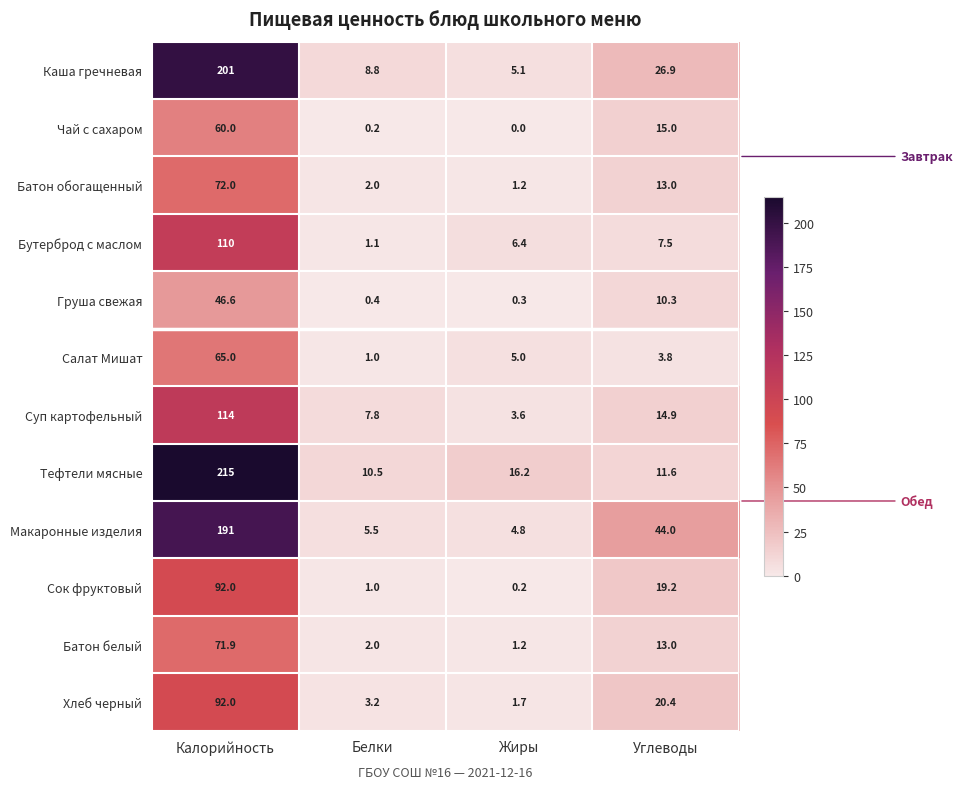

Count the number of categories in the chart.

4